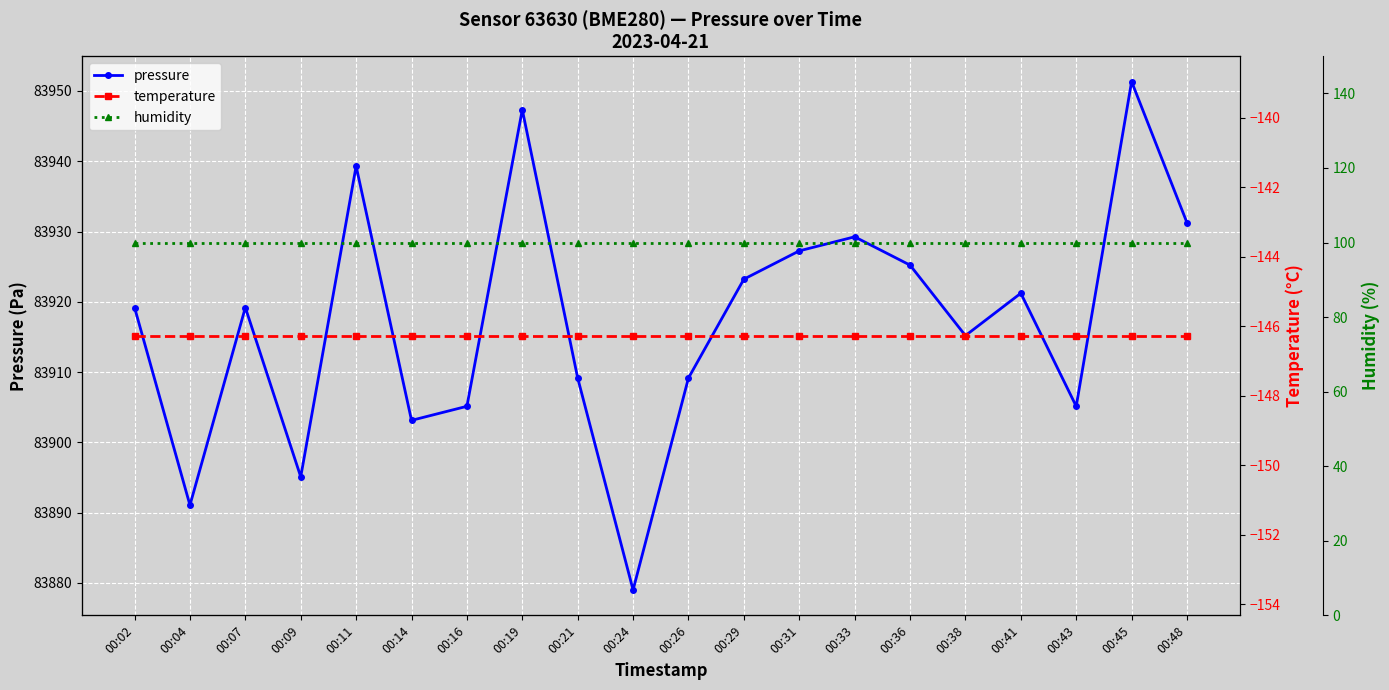

Which category has the highest value in the temperature series?

00:02